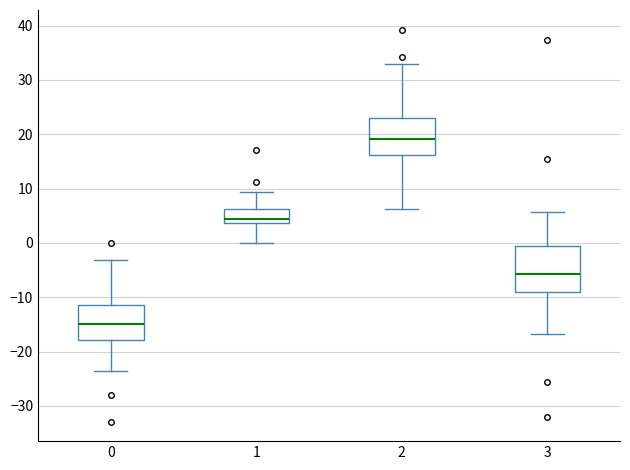

Where is the lower edge of the box at x = 3 on the y-axis? The values are not printed on the chart, so give them approximately, as read against the axis.

-9